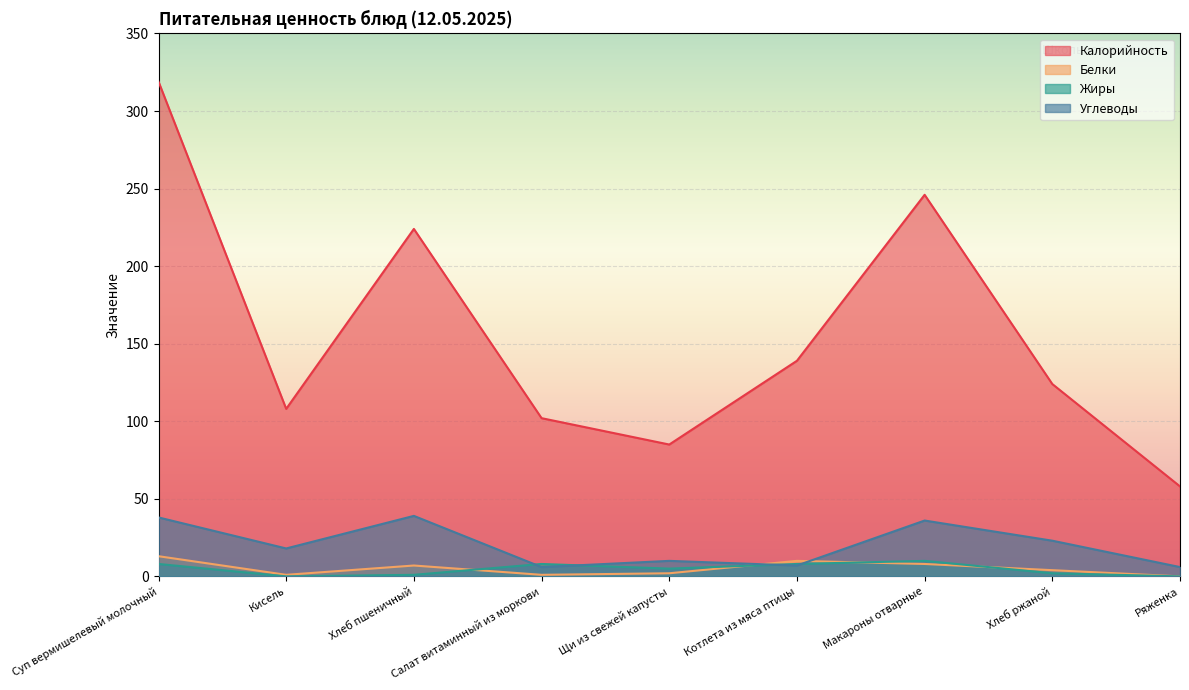

What is the average value of the Калорийность series?

156